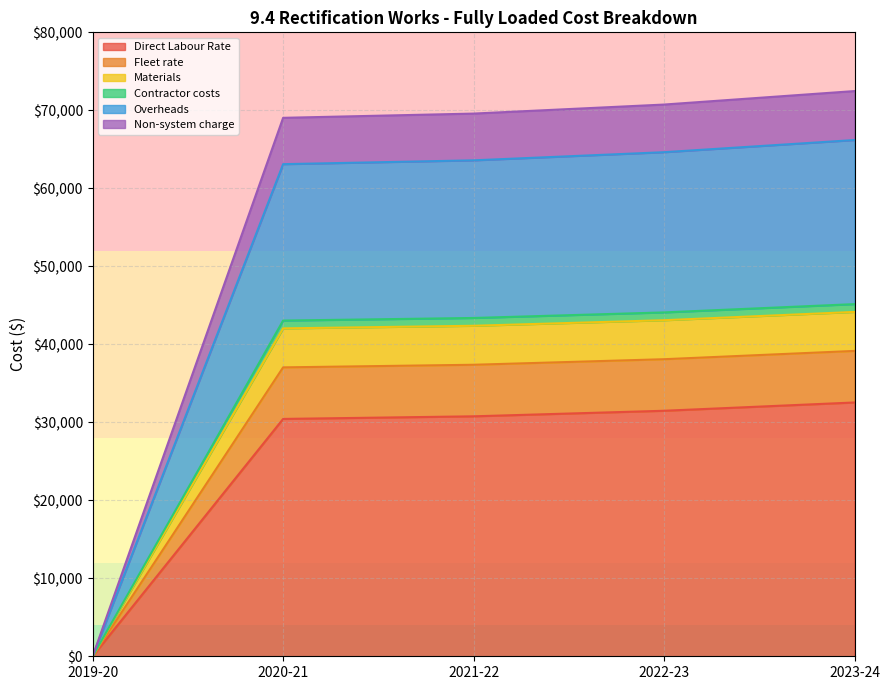

What is the maximum value for Direct Labour Rate?

32542.0